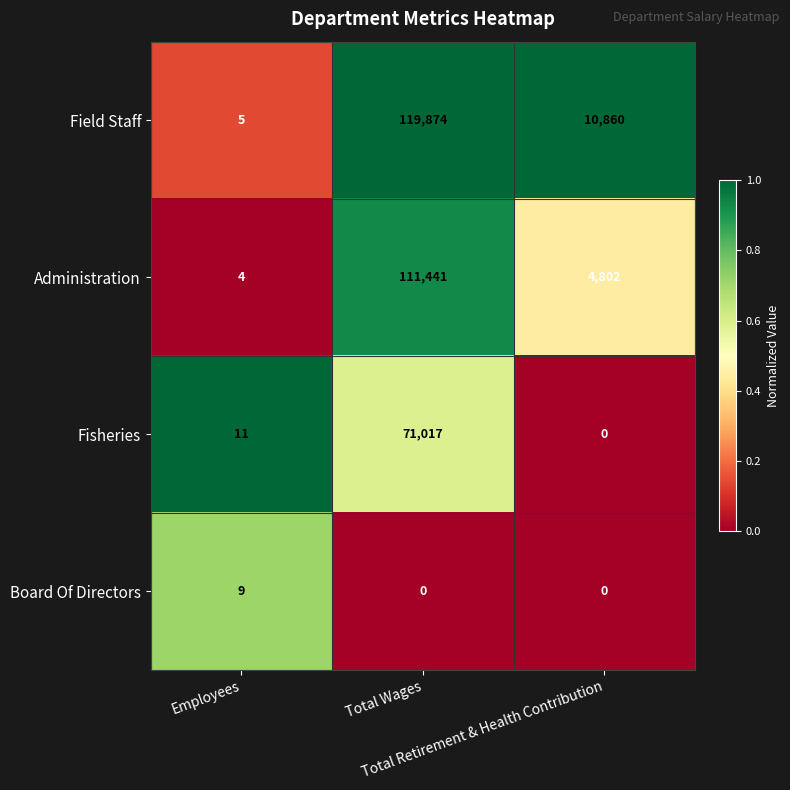

What is the difference between the maximum and second lowest values in the Board Of Directors series?

9